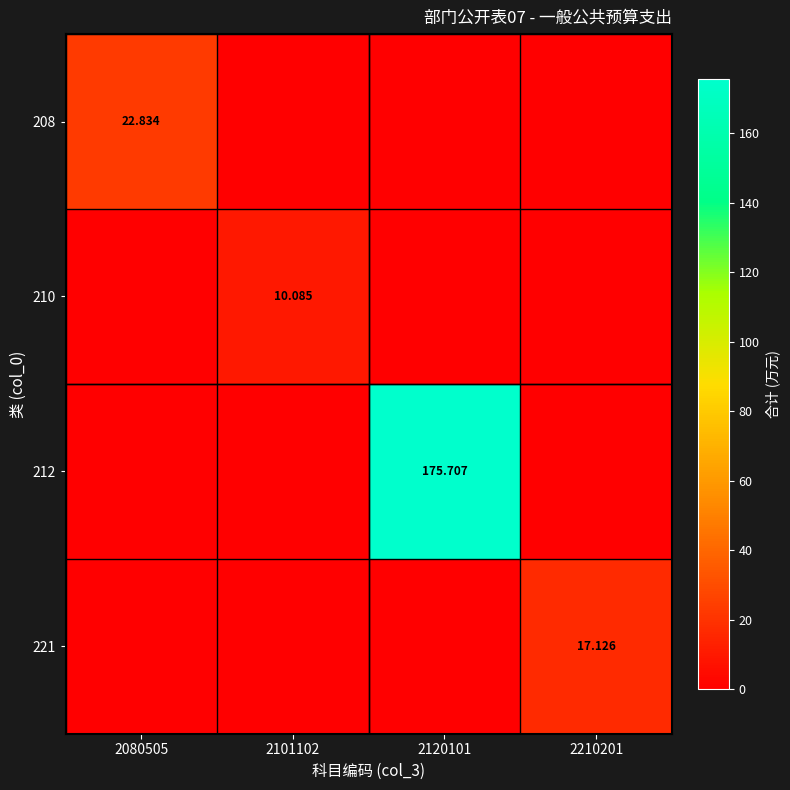

Which series has the largest range (max minus min)?

212